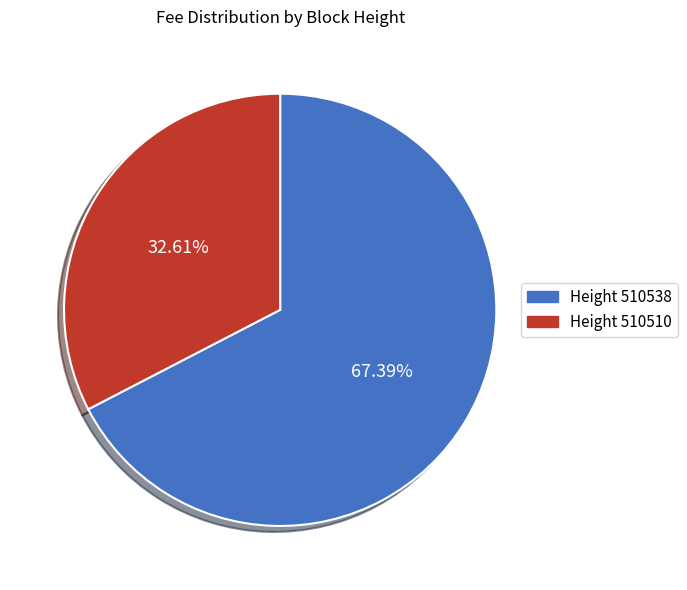

Does any single category account for the majority?

Yes